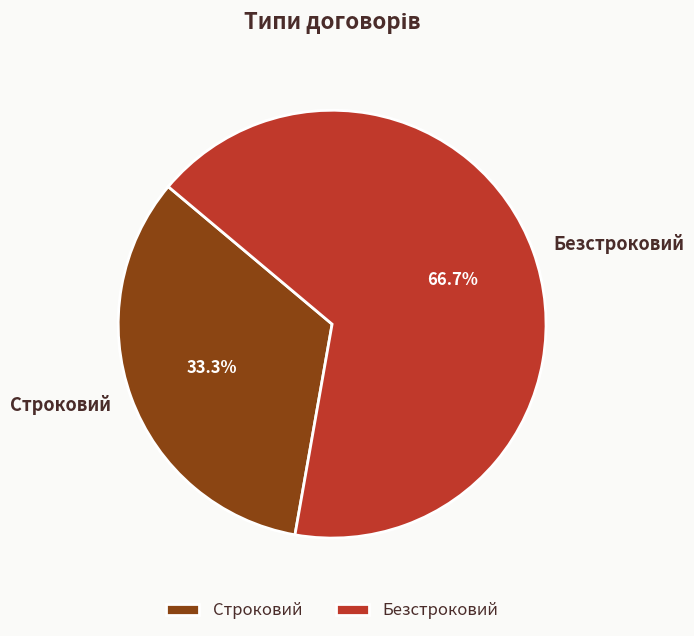

How much of the chart is everything except Строковий?

66.7%